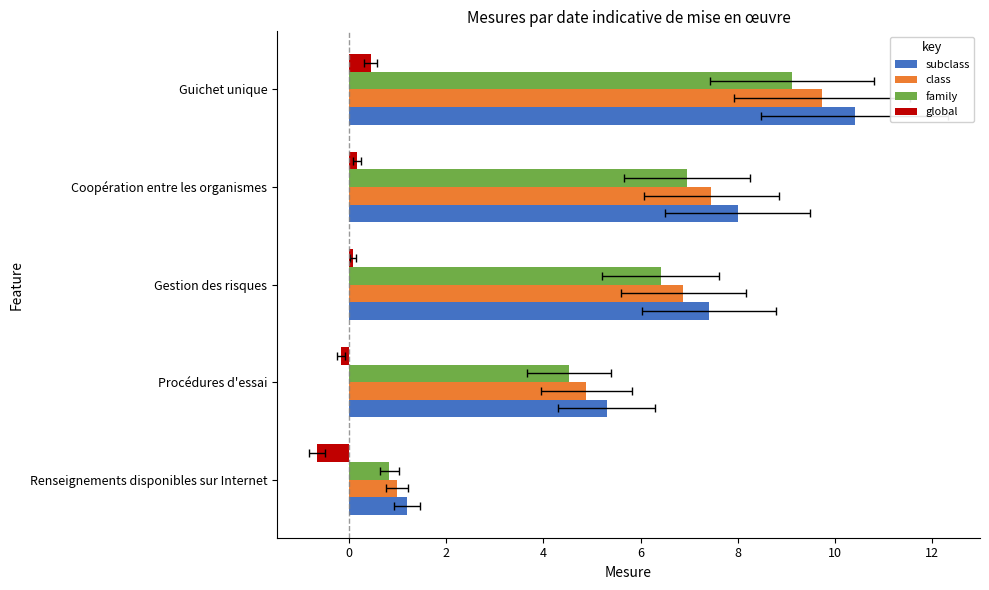

What is the spread (max minus min) of values at Guichet unique?

10.0